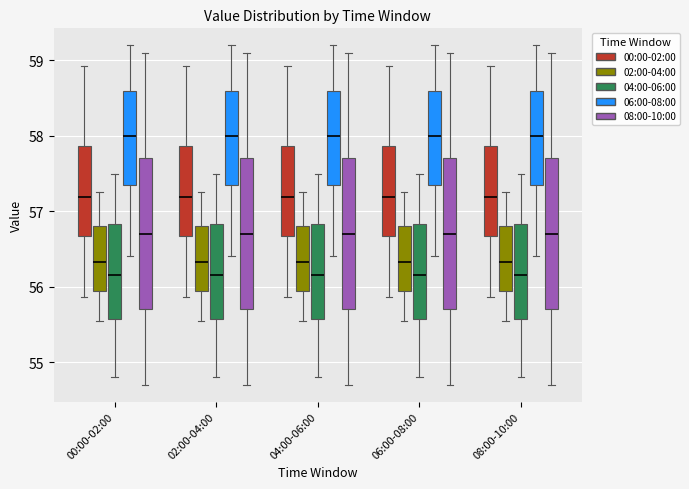

Reading left to right, transcribe this box plot: for each box, give where its median line is, the range the box spans, and where its two whiskers end, as read against the y-axis. The values are not printed on the chart, so give them approximately, as read against the axis.

00:00-02:00 (00:00-02:00): median 57.2, box 56.7 to 57.9, whiskers 55.9 to 58.9
00:00-02:00 (02:00-04:00): median 56.3, box 55.9 to 56.8, whiskers 55.6 to 57.3
00:00-02:00 (04:00-06:00): median 56.2, box 55.6 to 56.8, whiskers 54.8 to 57.5
00:00-02:00 (06:00-08:00): median 58.0, box 57.4 to 58.6, whiskers 56.4 to 59.2
00:00-02:00 (08:00-10:00): median 56.7, box 55.7 to 57.7, whiskers 54.7 to 59.1
02:00-04:00 (00:00-02:00): median 57.2, box 56.7 to 57.9, whiskers 55.9 to 58.9
02:00-04:00 (02:00-04:00): median 56.3, box 55.9 to 56.8, whiskers 55.6 to 57.3
02:00-04:00 (04:00-06:00): median 56.2, box 55.6 to 56.8, whiskers 54.8 to 57.5
02:00-04:00 (06:00-08:00): median 58.0, box 57.4 to 58.6, whiskers 56.4 to 59.2
02:00-04:00 (08:00-10:00): median 56.7, box 55.7 to 57.7, whiskers 54.7 to 59.1
04:00-06:00 (00:00-02:00): median 57.2, box 56.7 to 57.9, whiskers 55.9 to 58.9
04:00-06:00 (02:00-04:00): median 56.3, box 55.9 to 56.8, whiskers 55.6 to 57.3
04:00-06:00 (04:00-06:00): median 56.2, box 55.6 to 56.8, whiskers 54.8 to 57.5
04:00-06:00 (06:00-08:00): median 58.0, box 57.4 to 58.6, whiskers 56.4 to 59.2
04:00-06:00 (08:00-10:00): median 56.7, box 55.7 to 57.7, whiskers 54.7 to 59.1
06:00-08:00 (00:00-02:00): median 57.2, box 56.7 to 57.9, whiskers 55.9 to 58.9
06:00-08:00 (02:00-04:00): median 56.3, box 55.9 to 56.8, whiskers 55.6 to 57.3
06:00-08:00 (04:00-06:00): median 56.2, box 55.6 to 56.8, whiskers 54.8 to 57.5
06:00-08:00 (06:00-08:00): median 58.0, box 57.4 to 58.6, whiskers 56.4 to 59.2
06:00-08:00 (08:00-10:00): median 56.7, box 55.7 to 57.7, whiskers 54.7 to 59.1
08:00-10:00 (00:00-02:00): median 57.2, box 56.7 to 57.9, whiskers 55.9 to 58.9
08:00-10:00 (02:00-04:00): median 56.3, box 55.9 to 56.8, whiskers 55.6 to 57.3
08:00-10:00 (04:00-06:00): median 56.2, box 55.6 to 56.8, whiskers 54.8 to 57.5
08:00-10:00 (06:00-08:00): median 58.0, box 57.4 to 58.6, whiskers 56.4 to 59.2
08:00-10:00 (08:00-10:00): median 56.7, box 55.7 to 57.7, whiskers 54.7 to 59.1